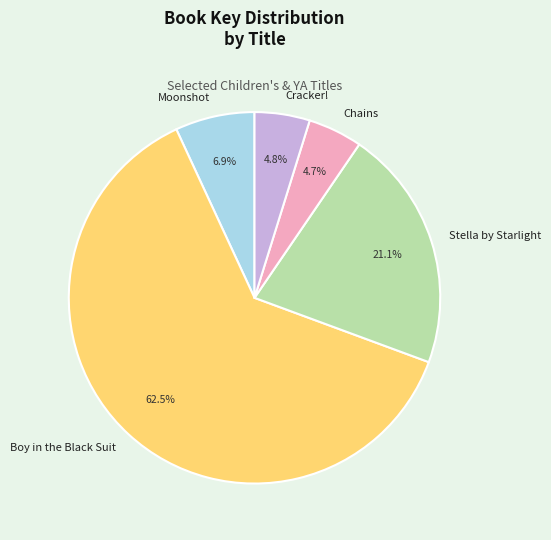

How many segments does this pie chart have?

5